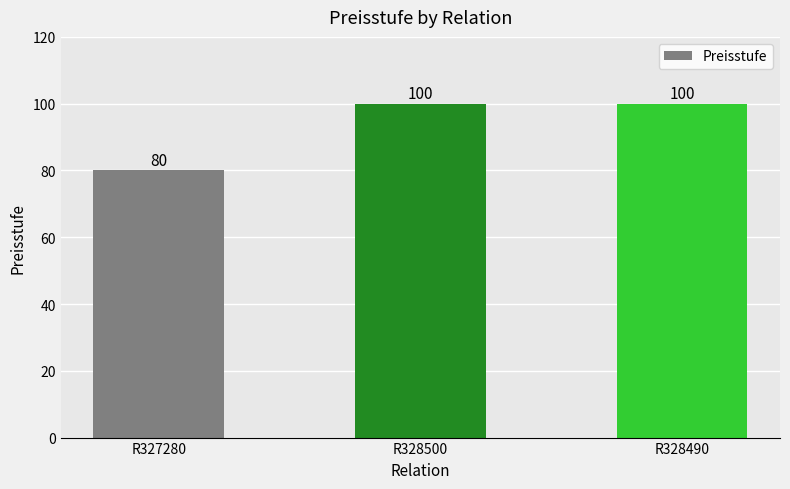

How many data points are less than 100?

1